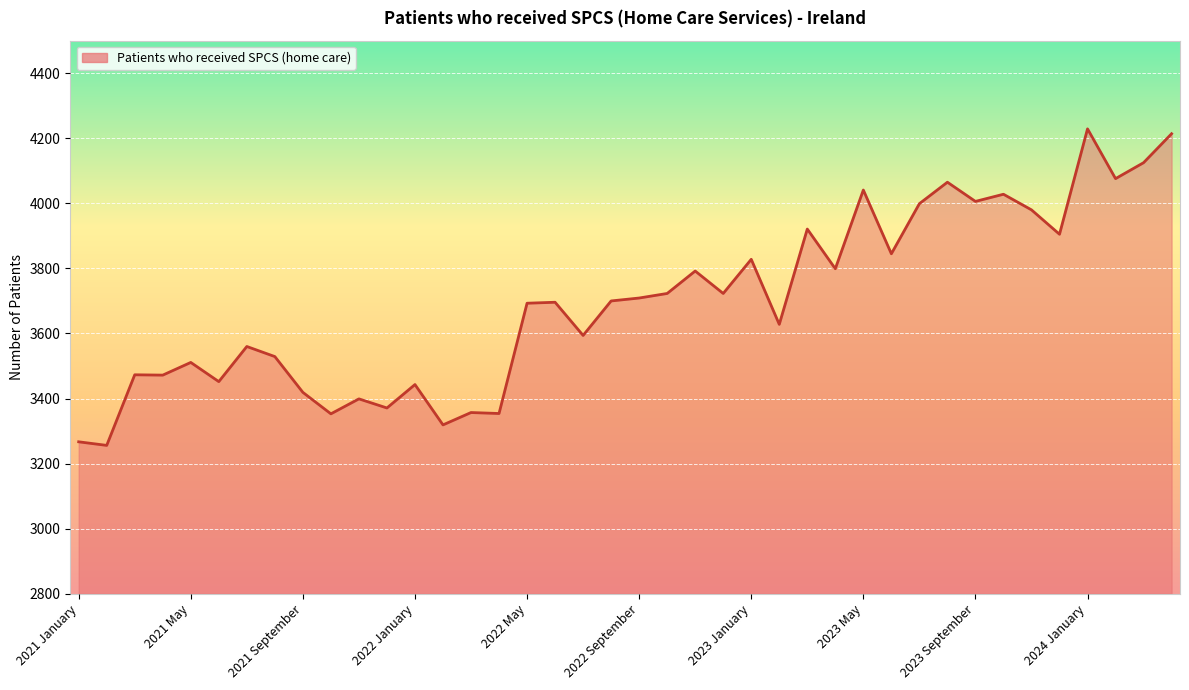

What is the maximum value shown in the chart?

4229